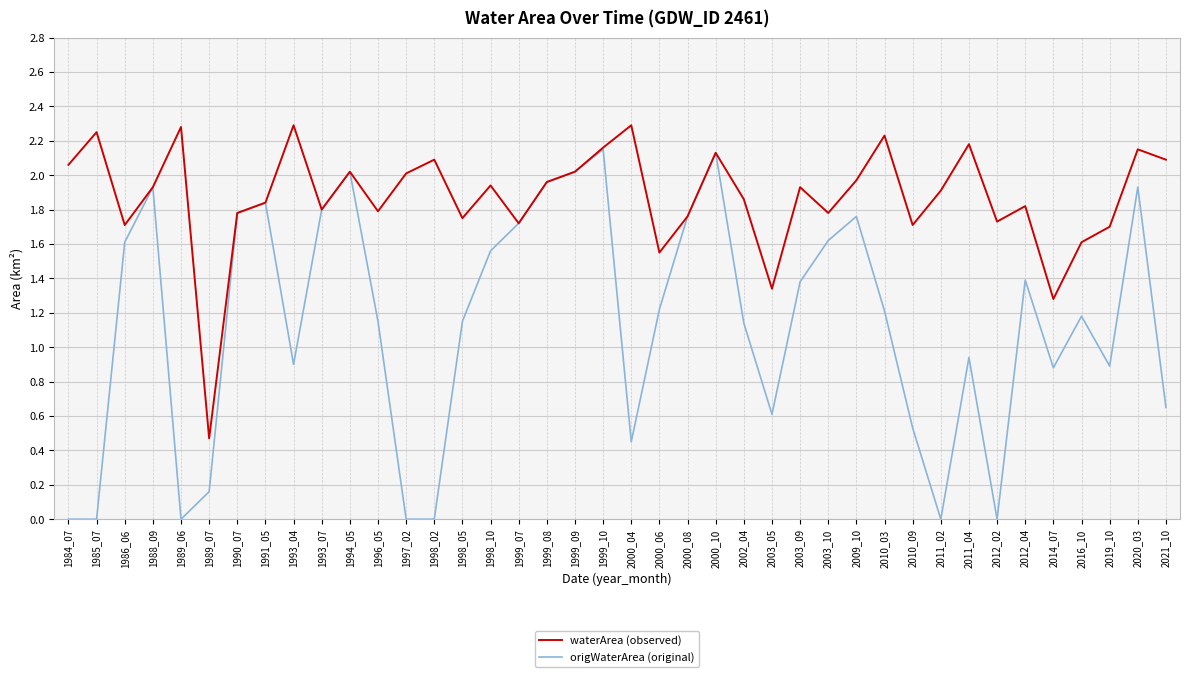

At 2016_10, list the series in order from largest to smallest.

waterArea (observed), origWaterArea (original)